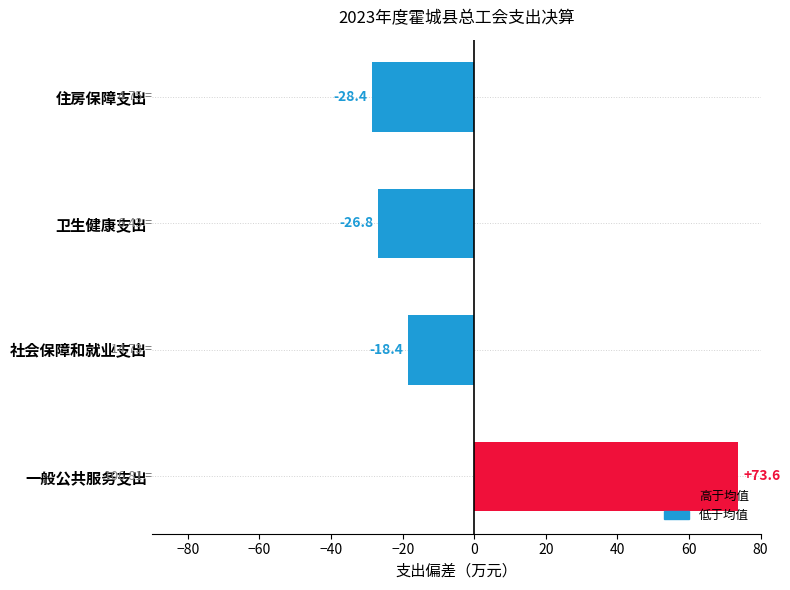

Which has a higher value, 住房保障支出 or 卫生健康支出?

卫生健康支出